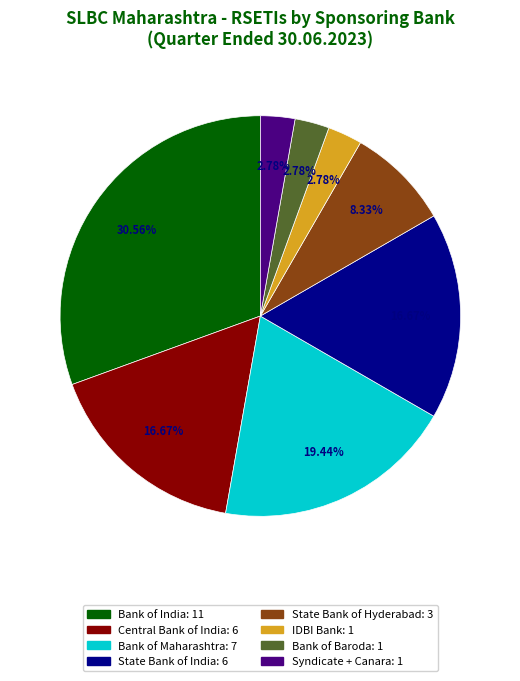

Count the number of slices in the pie.

8